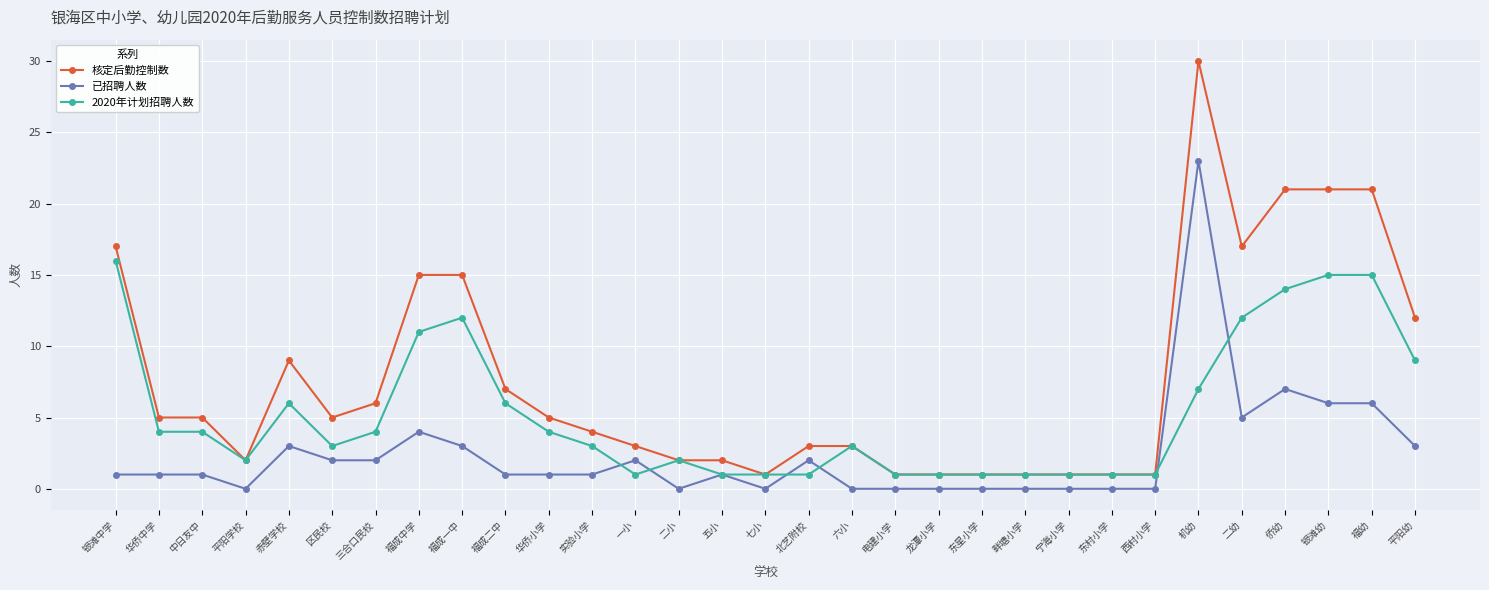

Reading left to right, transcribe all the data shown in this chart.

核定后勤控制数: 银滩中学=17	华侨中学=5	中日友中=5	平阳学校=2	赤壁学校=9	区民校=5	三合口民校=6	福成中学=15	福成一中=15	福成二中=7	华侨小学=5	实验小学=4	一小=3	二小=2	五小=2	七小=1	北艺附校=3	六小=3	电建小学=1	龙潭小学=1	东星小学=1	畔塘小学=1	宁海小学=1	东村小学=1	西村小学=1	机幼=30	二幼=17	侨幼=21	银滩幼=21	福幼=21	平阳幼=12
已招聘人数: 银滩中学=1	华侨中学=1	中日友中=1	平阳学校=0	赤壁学校=3	区民校=2	三合口民校=2	福成中学=4	福成一中=3	福成二中=1	华侨小学=1	实验小学=1	一小=2	二小=0	五小=1	七小=0	北艺附校=2	六小=0	电建小学=0	龙潭小学=0	东星小学=0	畔塘小学=0	宁海小学=0	东村小学=0	西村小学=0	机幼=23	二幼=5	侨幼=7	银滩幼=6	福幼=6	平阳幼=3
2020年计划招聘人数: 银滩中学=16	华侨中学=4	中日友中=4	平阳学校=2	赤壁学校=6	区民校=3	三合口民校=4	福成中学=11	福成一中=12	福成二中=6	华侨小学=4	实验小学=3	一小=1	二小=2	五小=1	七小=1	北艺附校=1	六小=3	电建小学=1	龙潭小学=1	东星小学=1	畔塘小学=1	宁海小学=1	东村小学=1	西村小学=1	机幼=7	二幼=12	侨幼=14	银滩幼=15	福幼=15	平阳幼=9